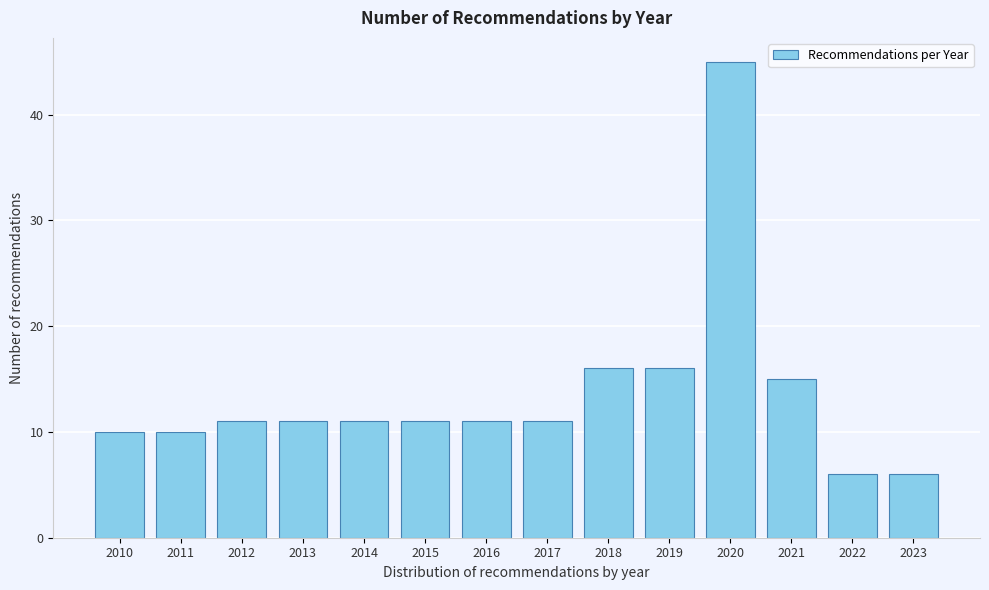

Reading left to right, extract all data points from this chart.

10	10	11	11	11	11	11	11	16	16	45	15	6	6